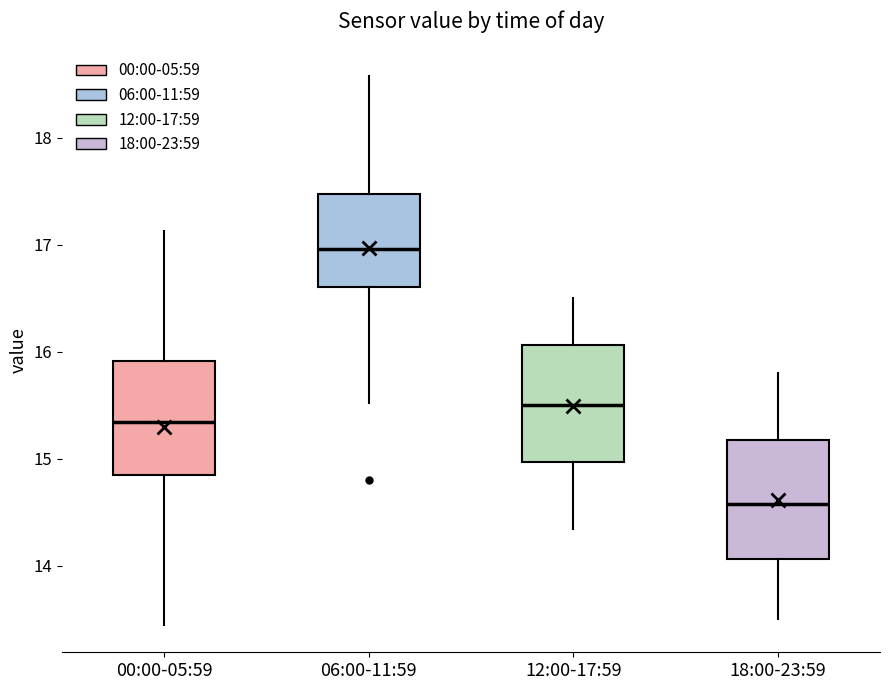

Reading left to right, transcribe this box plot: for each box, give where its median line is, the range the box spans, and where its two whiskers end, as read against the y-axis. The values are not printed on the chart, so give them approximately, as read against the axis.

00:00-05:59: median 15.4, box 14.9 to 15.9, whiskers 13.5 to 17.1
06:00-11:59: median 17.0, box 16.6 to 17.5, whiskers 15.5 to 18.6
12:00-17:59: median 15.5, box 15.0 to 16.1, whiskers 14.4 to 16.5
18:00-23:59: median 14.6, box 14.1 to 15.2, whiskers 13.5 to 15.8